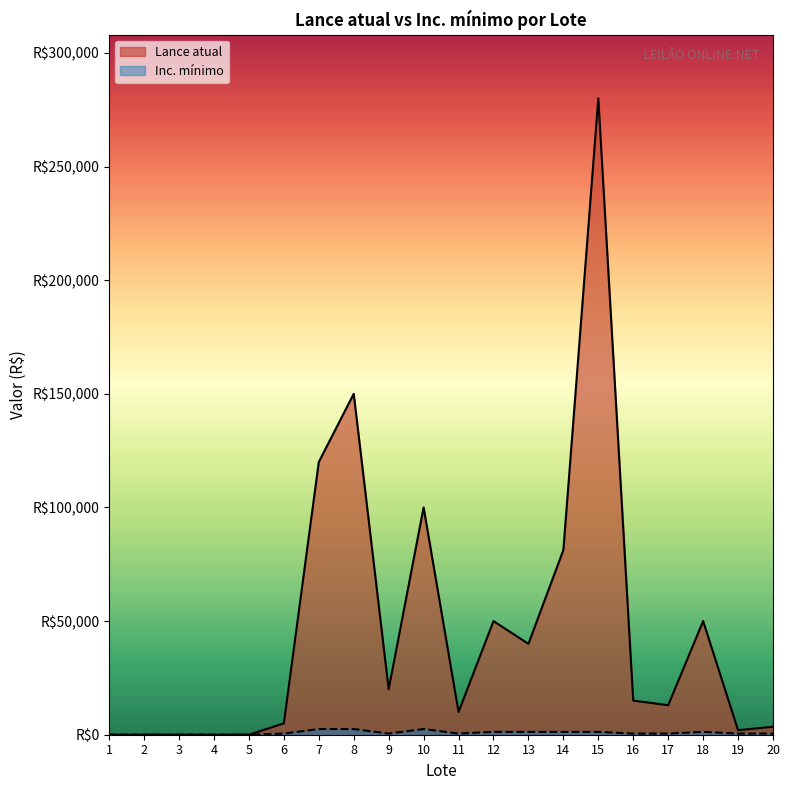

What is the value of the Inc. mínimo point at the 13th from the left?

1250.0